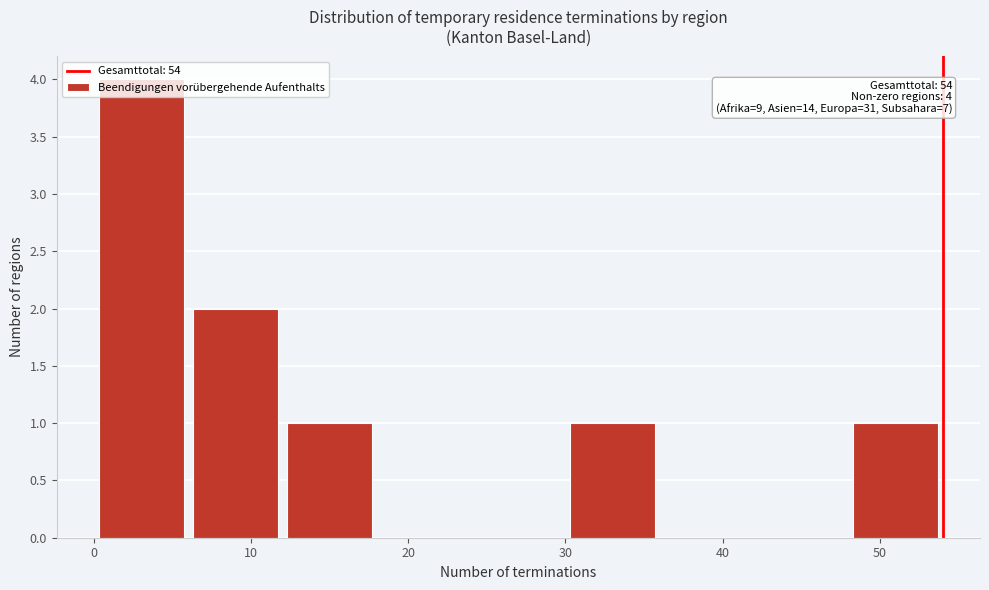

Over which range of the x-axis is the bar tallest?

0 to 6